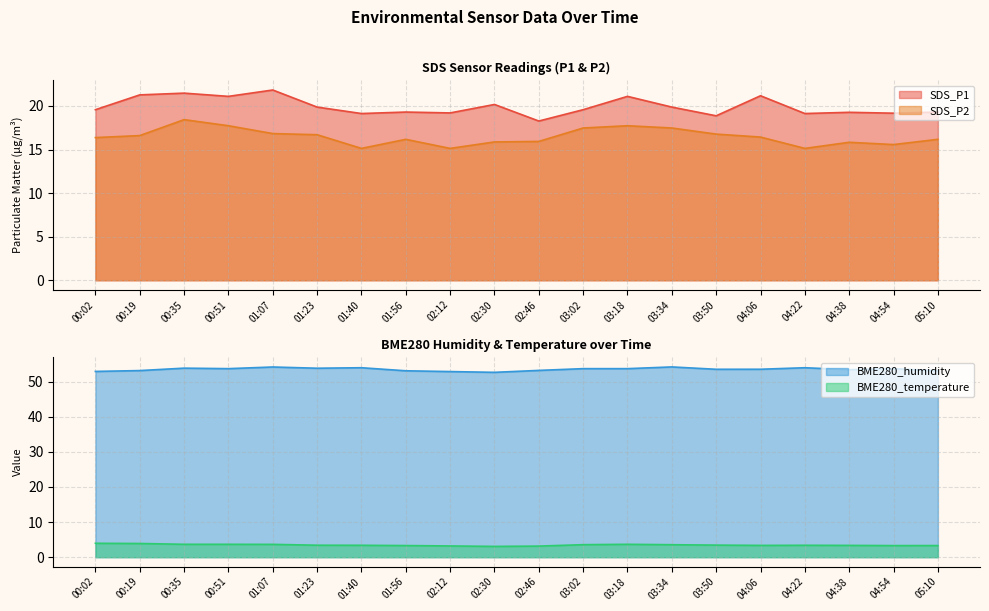

List the labels in order of SDS_P1 value, smallest first.

02:46, 03:50, 01:40, 04:22, 04:54, 02:12, 04:38, 01:56, 05:10, 00:02, 03:02, 01:23, 03:34, 02:30, 00:51, 03:18, 04:06, 00:19, 00:35, 01:07